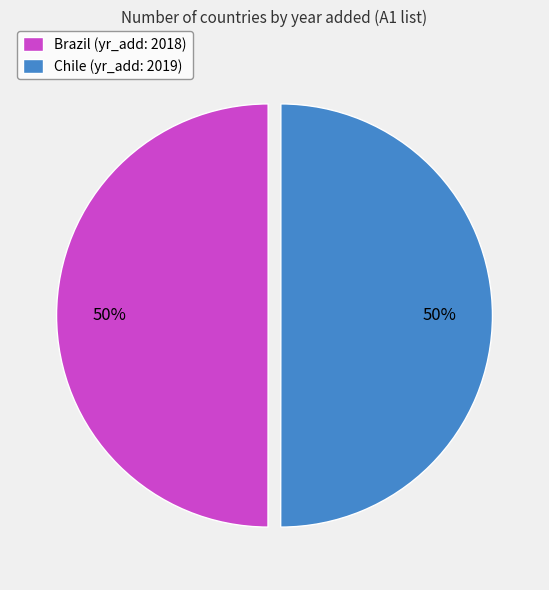

Approximately how many times larger is the value at Chile (yr_add: 2019) compared to Brazil (yr_add: 2018)?

1.0